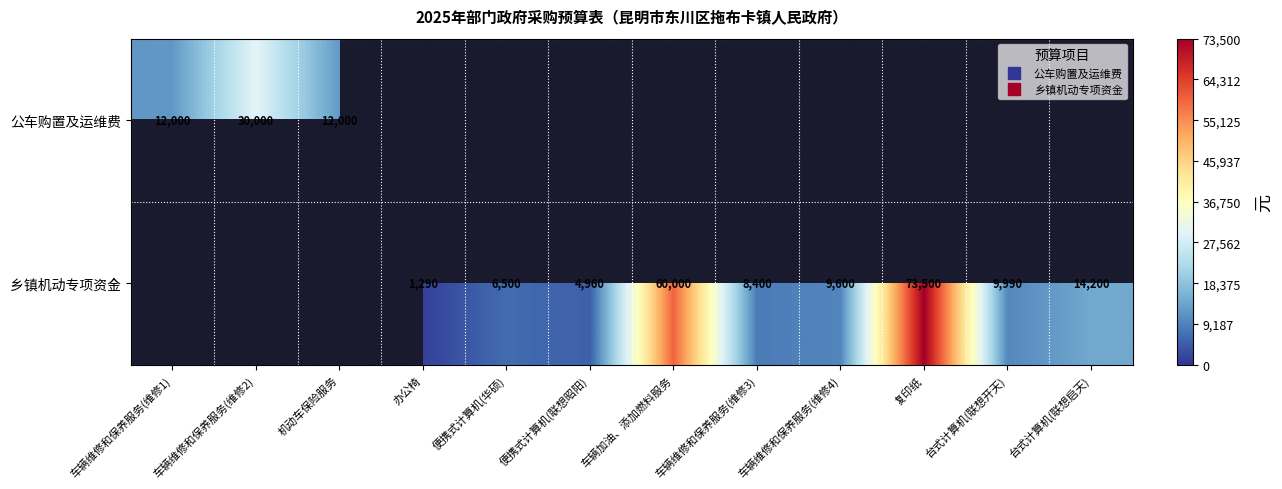

List the labels in order of 公车购置及运维费 value, smallest first.

车辆维修和保养服务(维修1), 机动车保险服务, 车辆维修和保养服务(维修2), 办公椅, 便携式计算机(华硕), 便携式计算机(联想昭阳), 车辆加油、添加燃料服务, 车辆维修和保养服务(维修3), 车辆维修和保养服务(维修4), 复印纸, 台式计算机(联想开天), 台式计算机(联想启天)